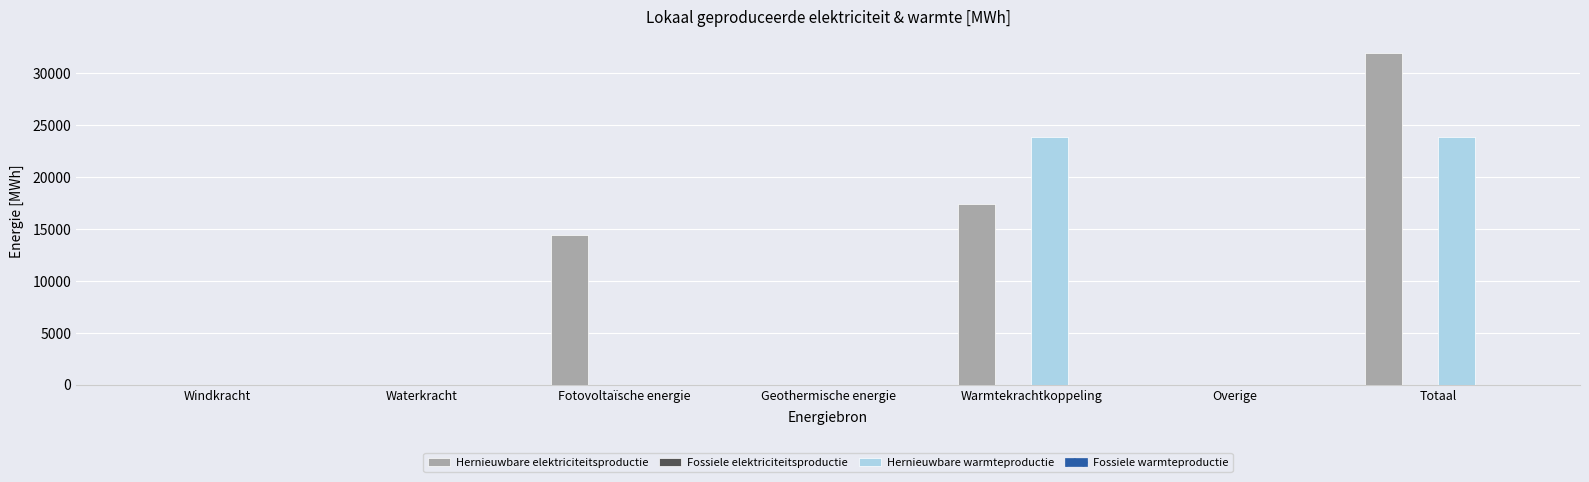

Are the bars grouped side by side (vs. stacked)?

Yes